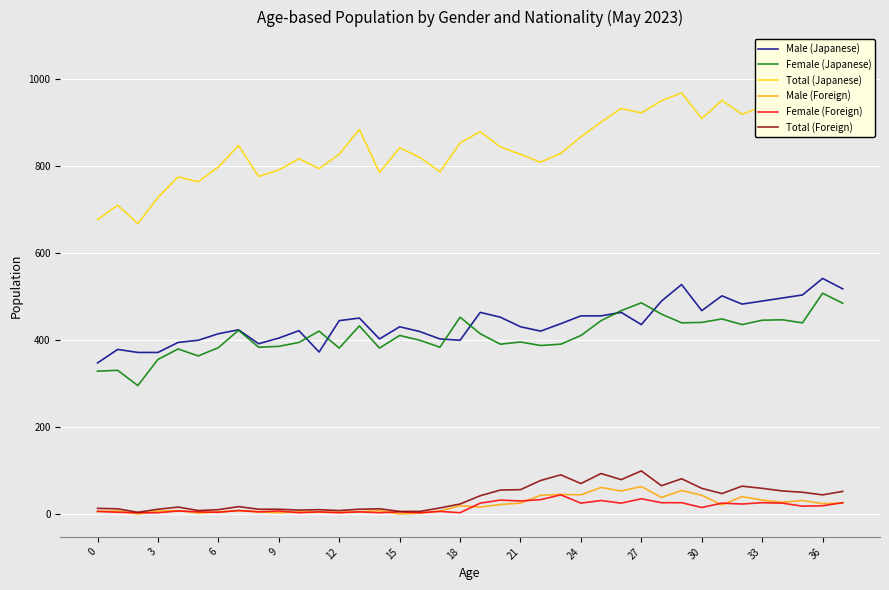

Read the Male (Japanese) value at 18, to the nearest 5.

400